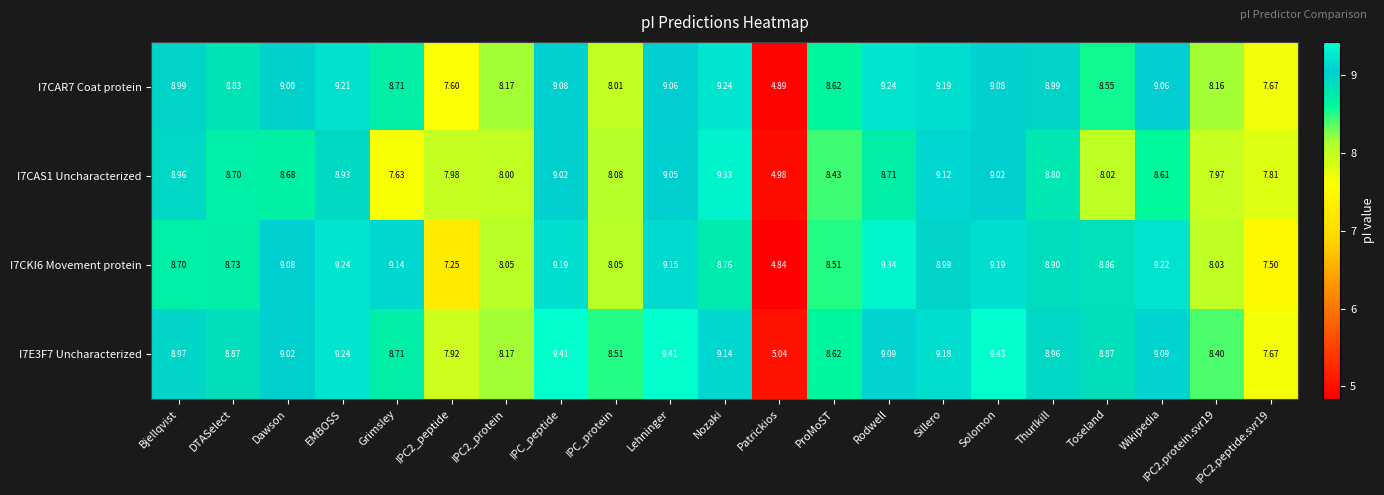

Which category has the lowest value in the I7CAR7 Coat protein series?

Patrickios